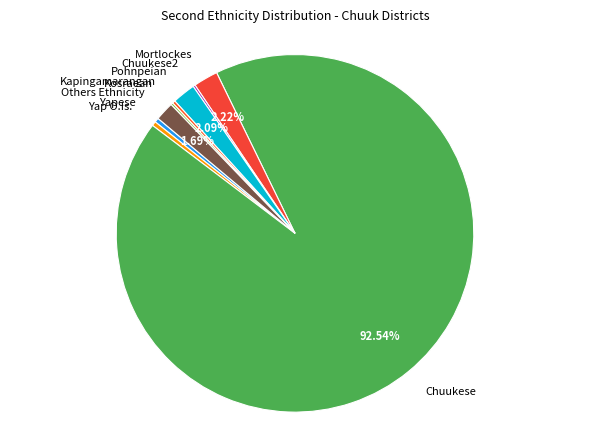

Which slice represents more than half of the pie?

Chuukese